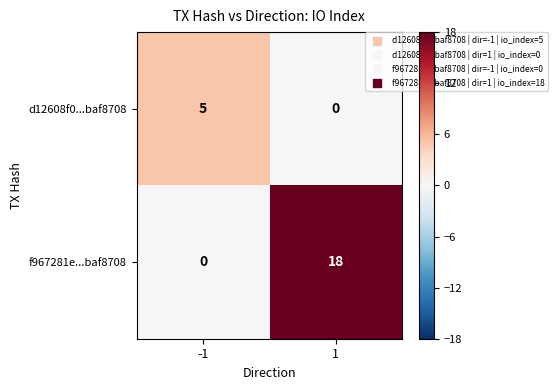

List the series in order of their overall mean, lowest first.

d12608f0...baf8708, f967281e...baf8708